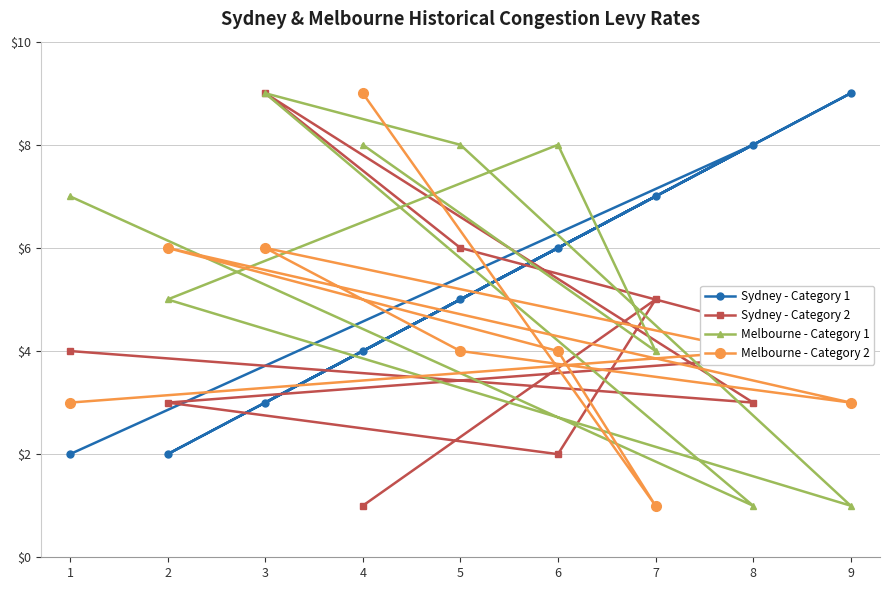

What is the average value of the Melbourne - Category 2 series?

4